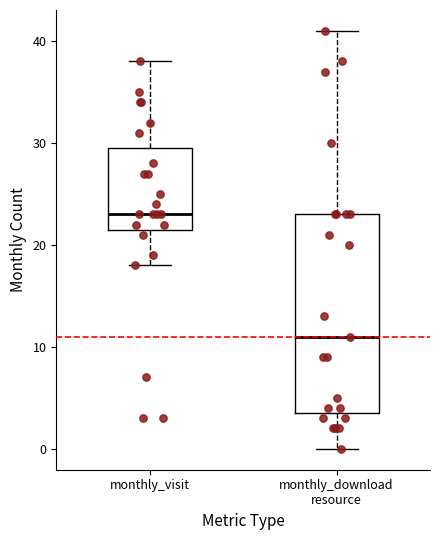

Which box has the highest median line?

monthly_visit